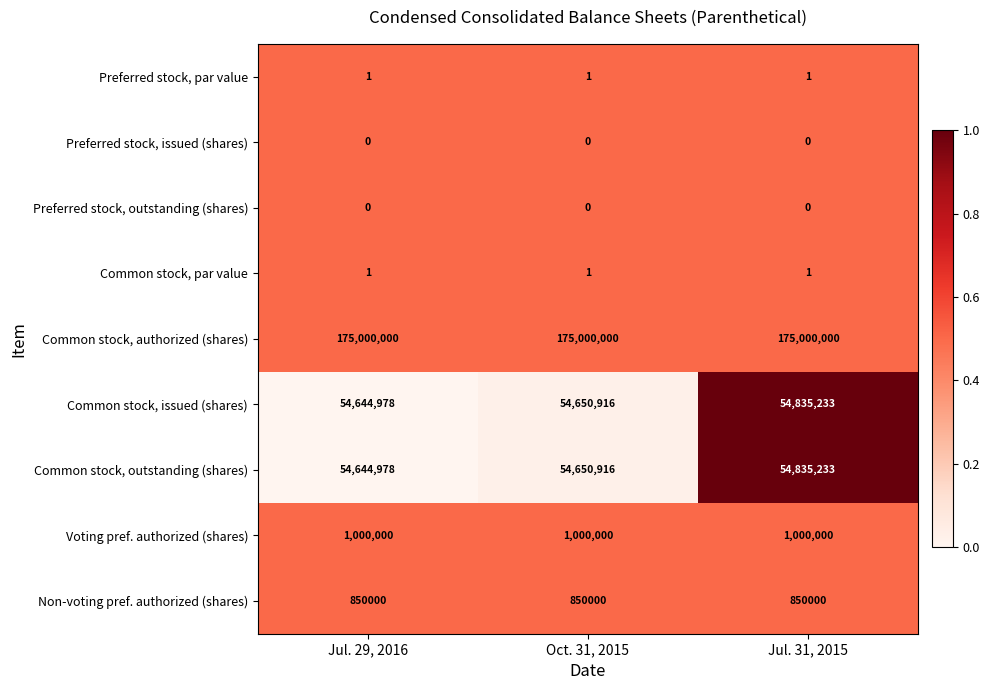

What is the spread (max minus min) of values at Oct. 31, 2015?

175000000